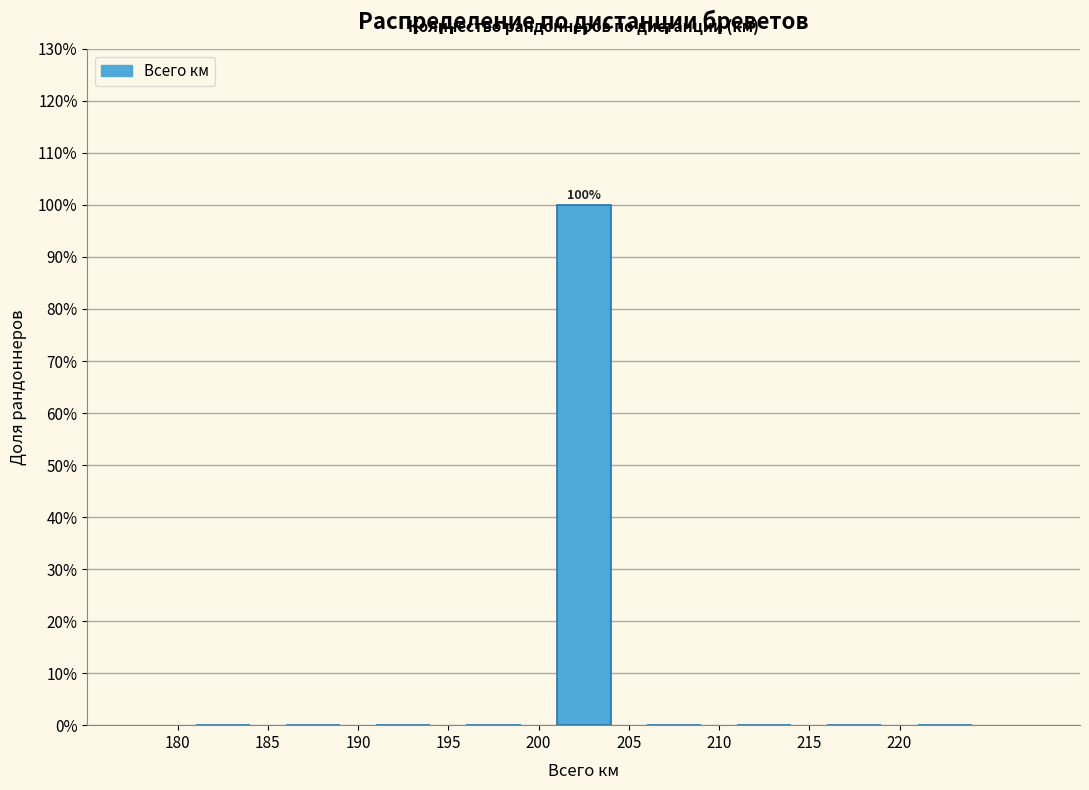

Which range on the x-axis has the tallest bar?

200 to 205